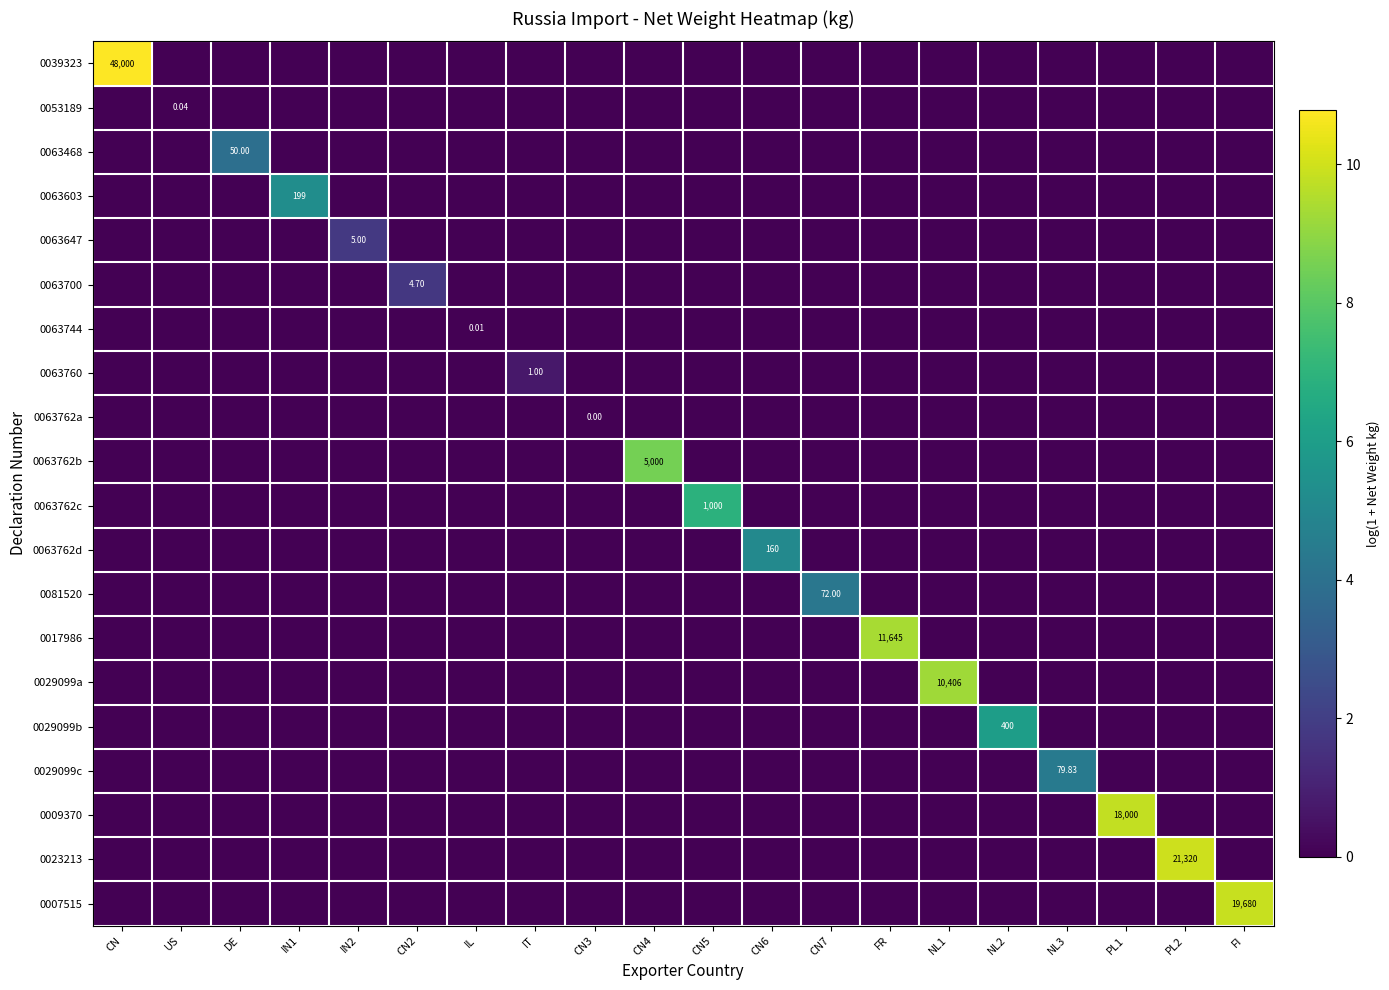

True or false: 0053189 has a value of -0.0 at PL2.

False